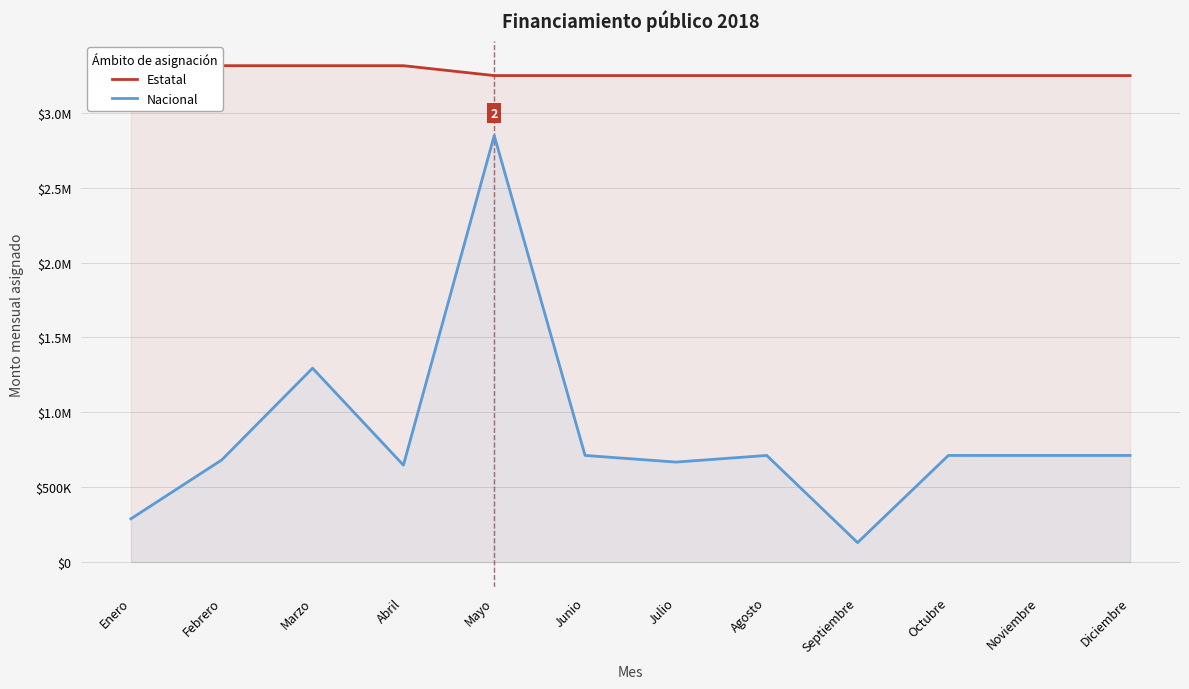

What is the label of the 1st point from the right?

Diciembre